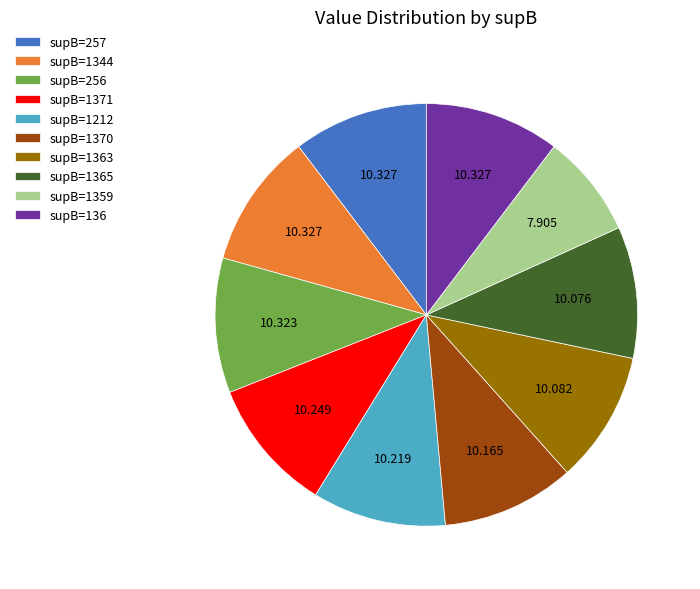

Is supB=1359 the majority of the pie?

No